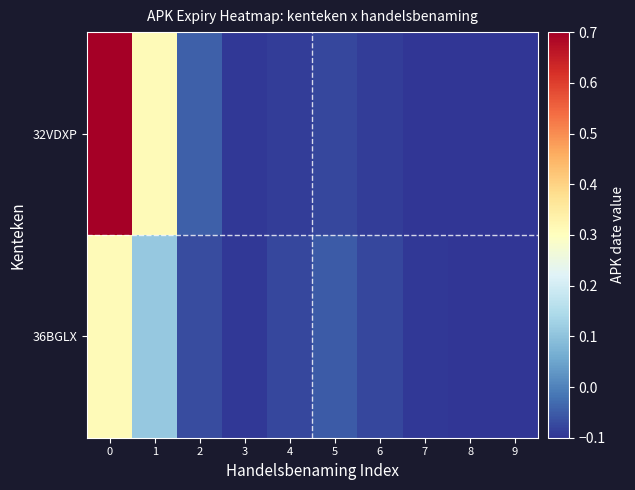

List the series in order of their overall mean, highest first.

32VDXP, 36BGLX